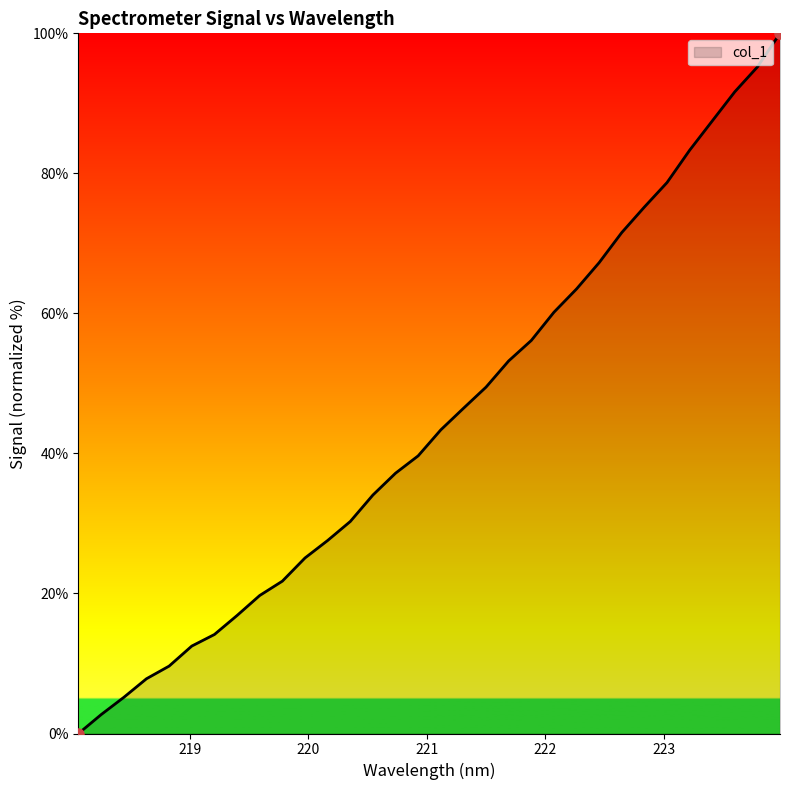

What is the maximum value shown in the chart?

100.0